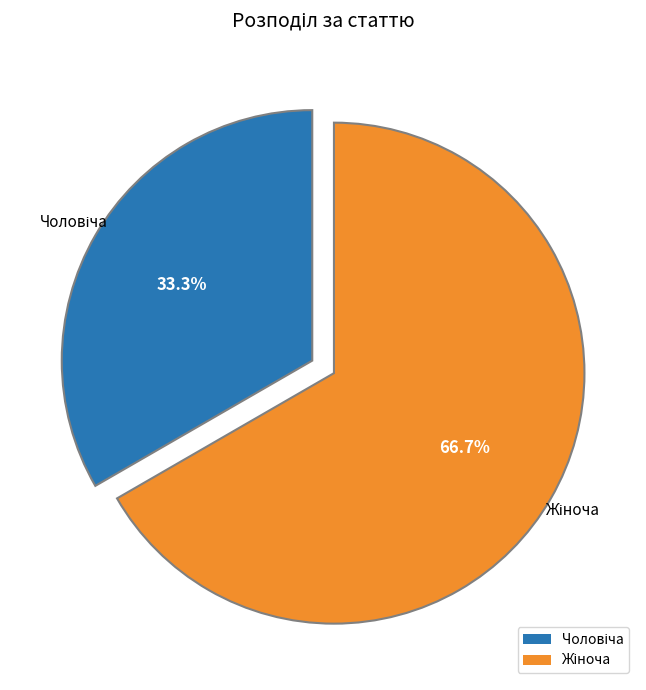

Does any single category account for the majority?

Yes